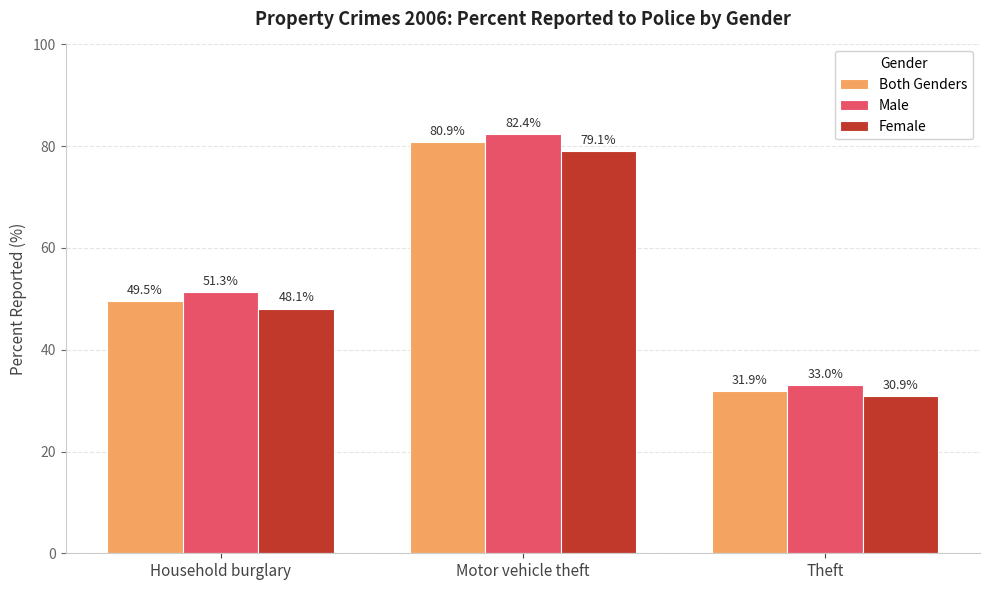

What is the label of the 3rd bar from the left?

Theft